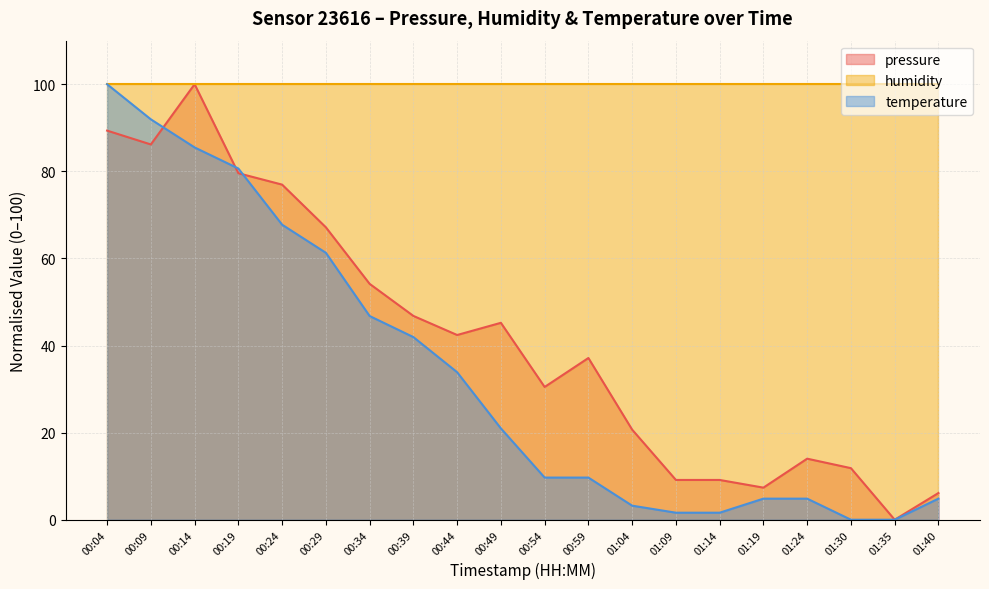

What is the value of the pressure point at the 17th from the left?

14.0